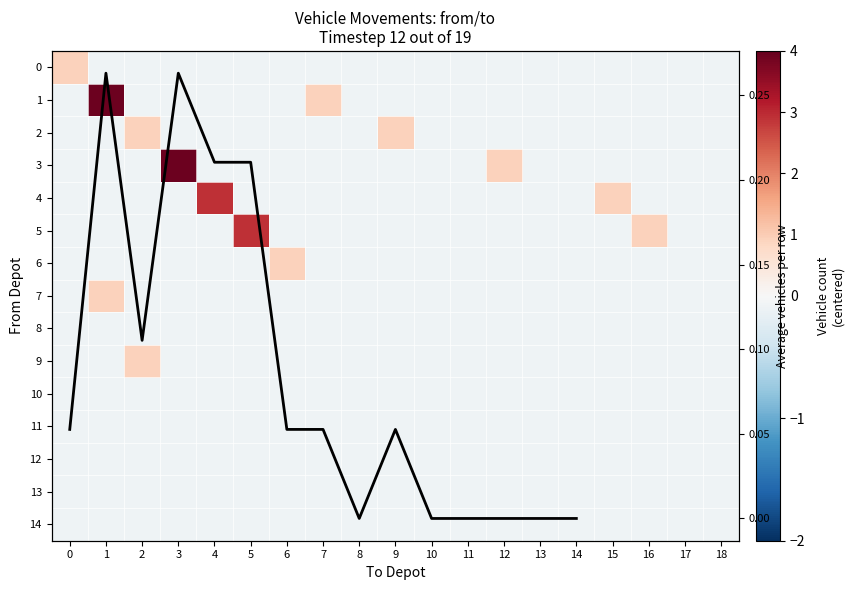

What is the sum of the 6 values at 10 and 9?

-0.2